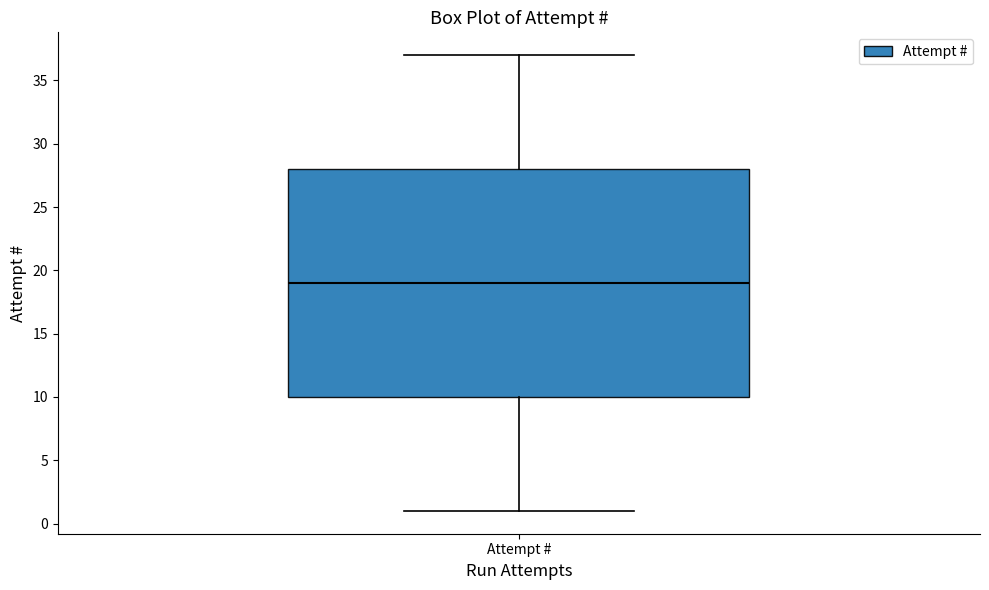

Read this box plot against the y-axis: the position of the median line, the range covered by the box, and the ends of both whiskers. The values are not printed on the chart, so give them approximately, as read against the axis.

median 19, box 10 to 28, whiskers 1 to 37